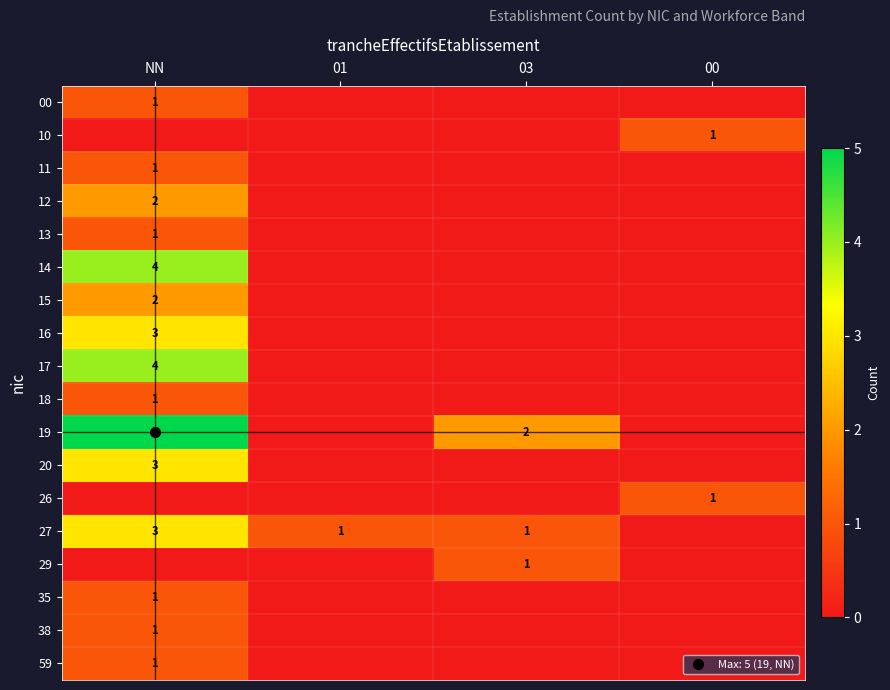

The value of 59 at NN is 1. True or false?

True